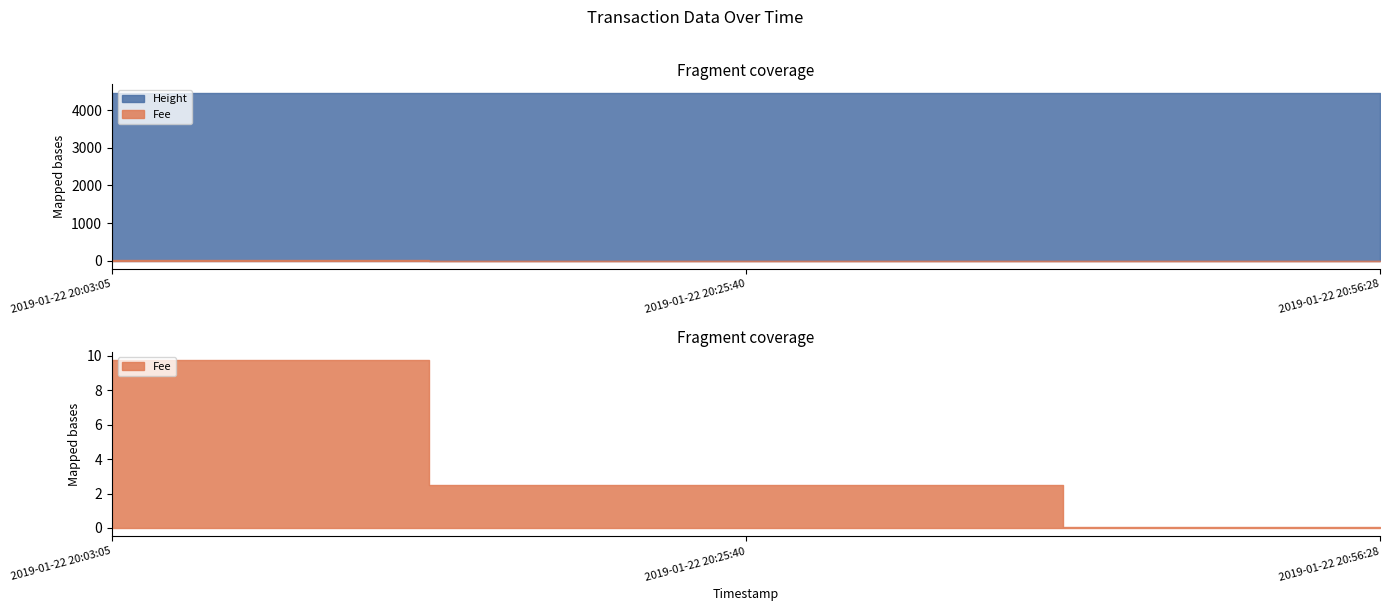

What is the maximum value for Height?

4464.0